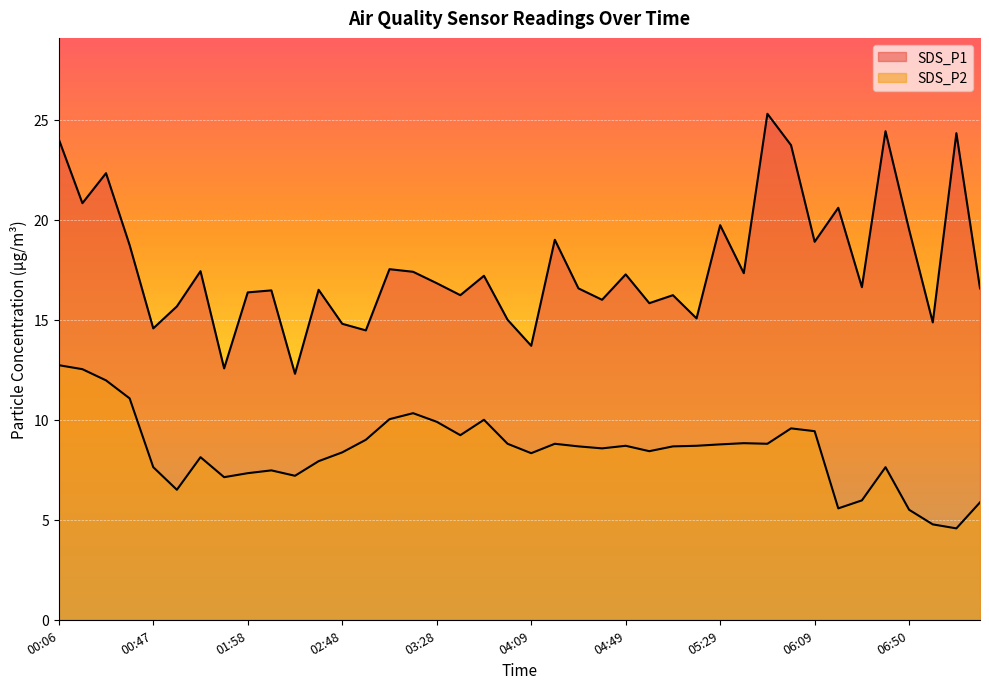

True or false: SDS_P1 and SDS_P2 cross at least once.

False